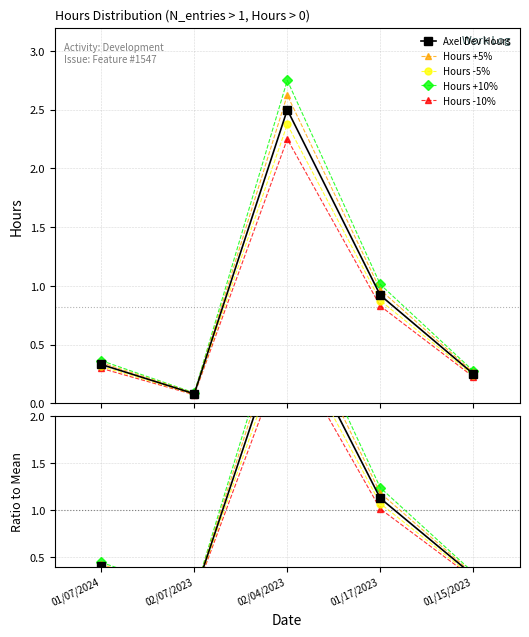

Which category has the lowest value across all series?

02/07/2023